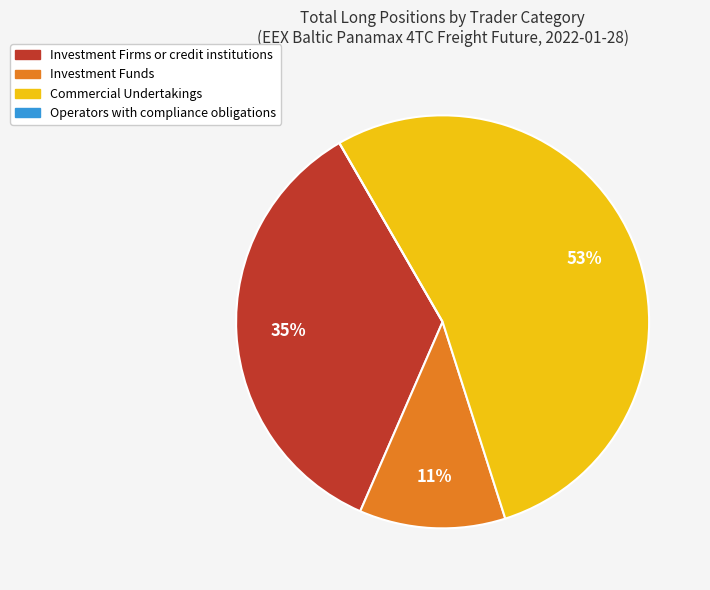

What percentage is the Investment Funds slice, to the nearest percent?

11%